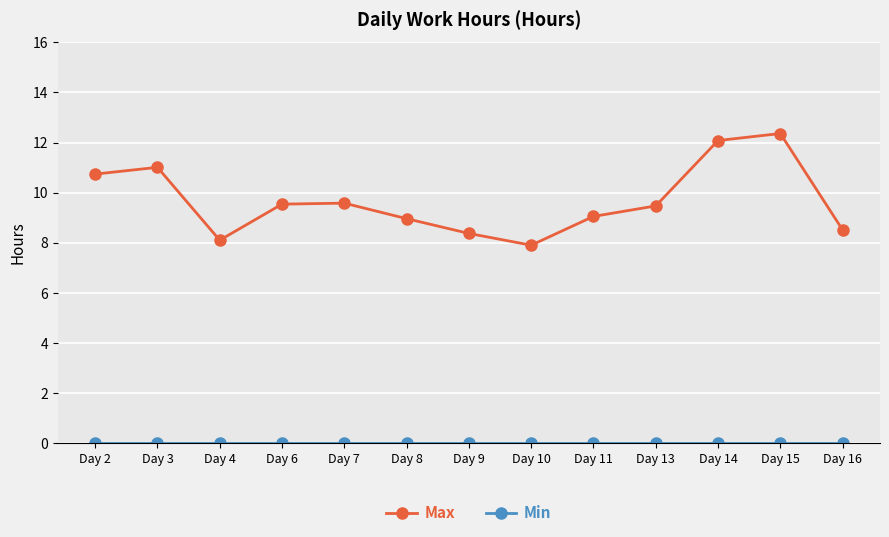

Which series has the largest total across all categories?

Max